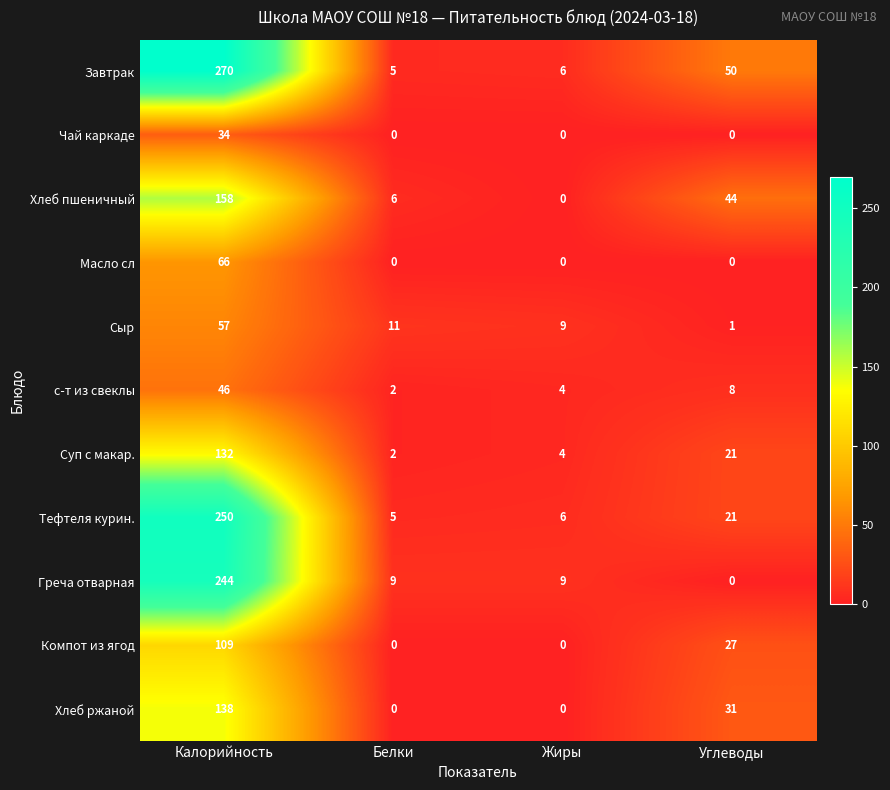

How many data points in Сыр are less than 11?

2